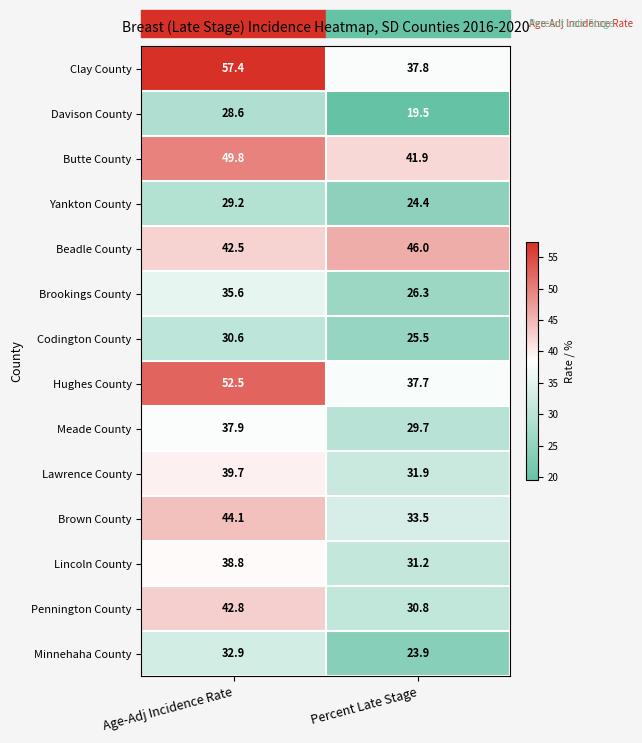

Between Age-Adj Incidence Rate and Percent Late Stage, which series saw the biggest shift?

Clay County